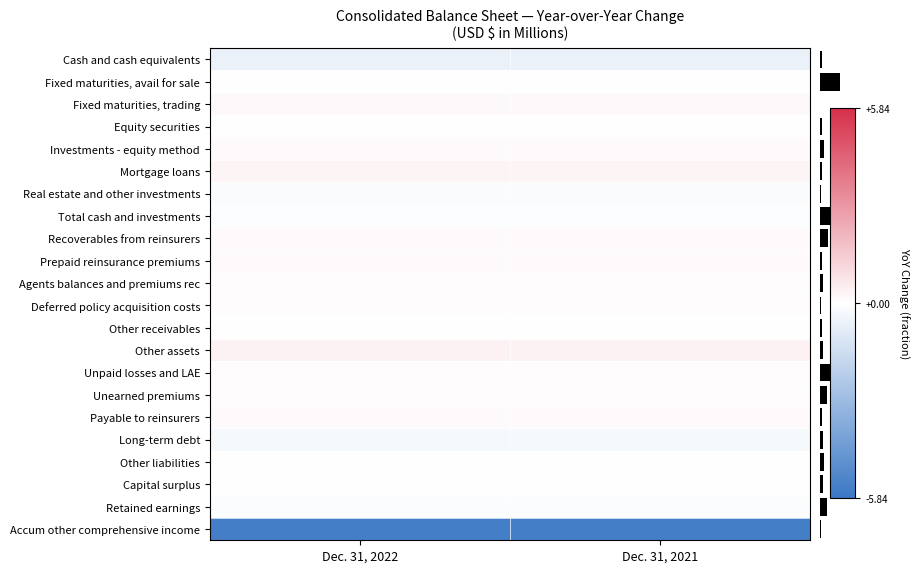

At how many categories does at least one series exceed -2?

2